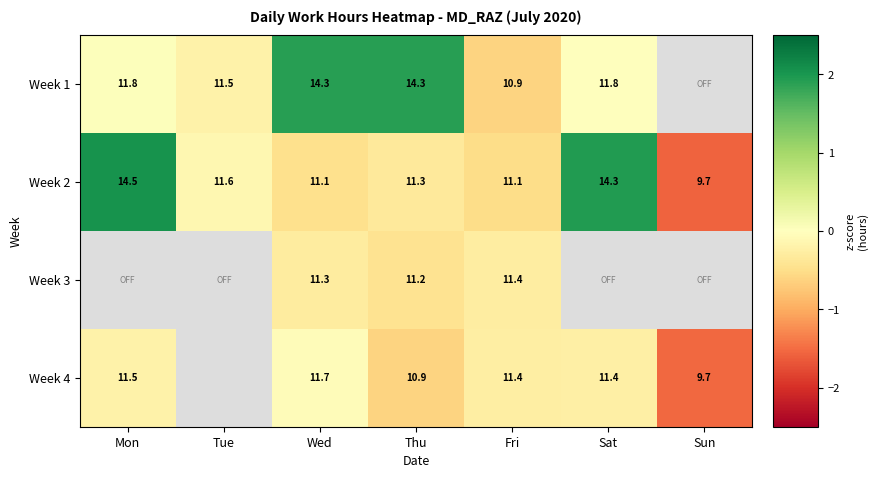

At which label does Week 2 reach its minimum?

Sun